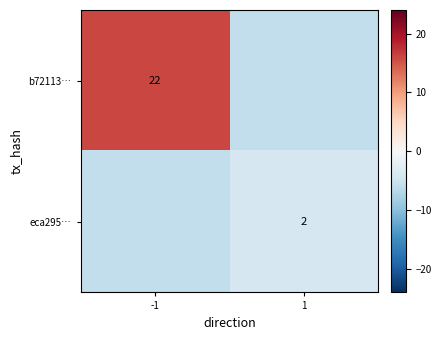

The value of b72113… at -1 is 37. True or false?

False